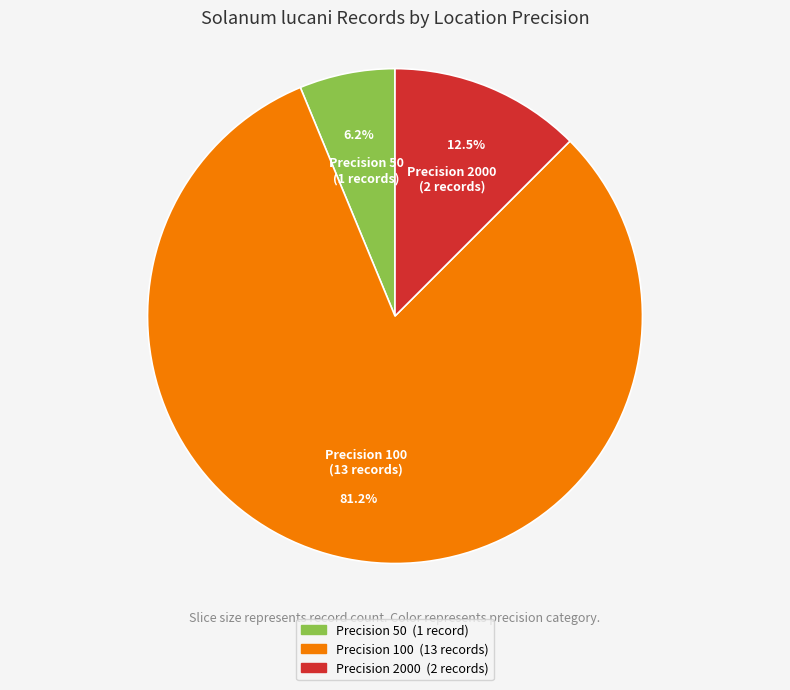

How many slices are in this pie chart?

3